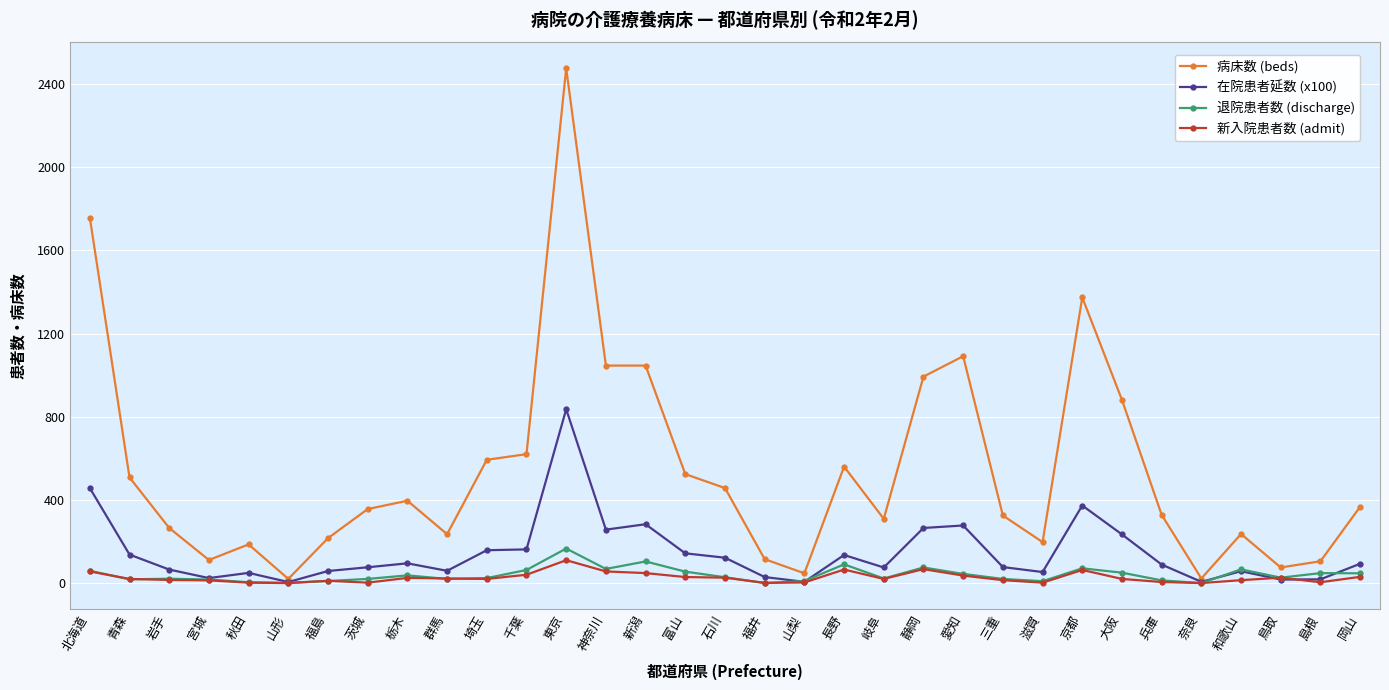

What is the label of the 1st point from the left?

北海道